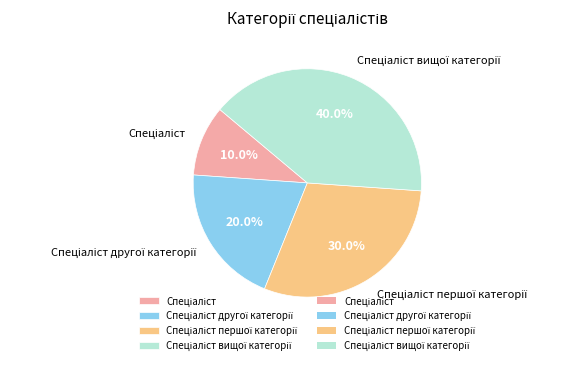

Is there any slice that represents more than half of the pie?

No